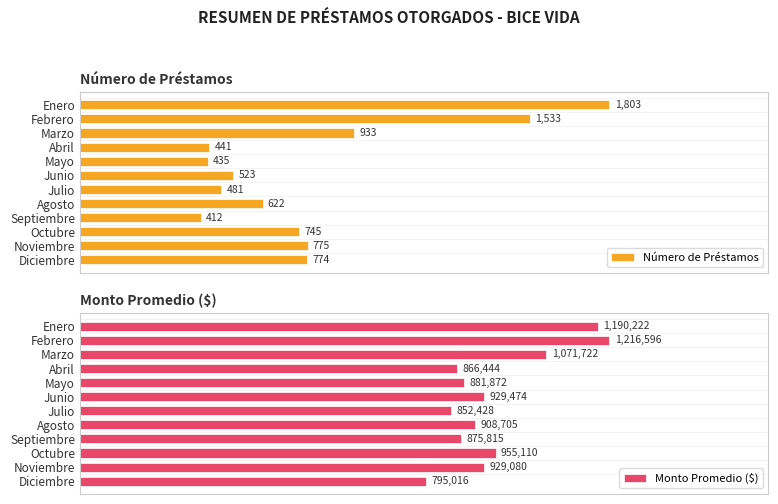

Are the bars grouped side by side (vs. stacked)?

Yes